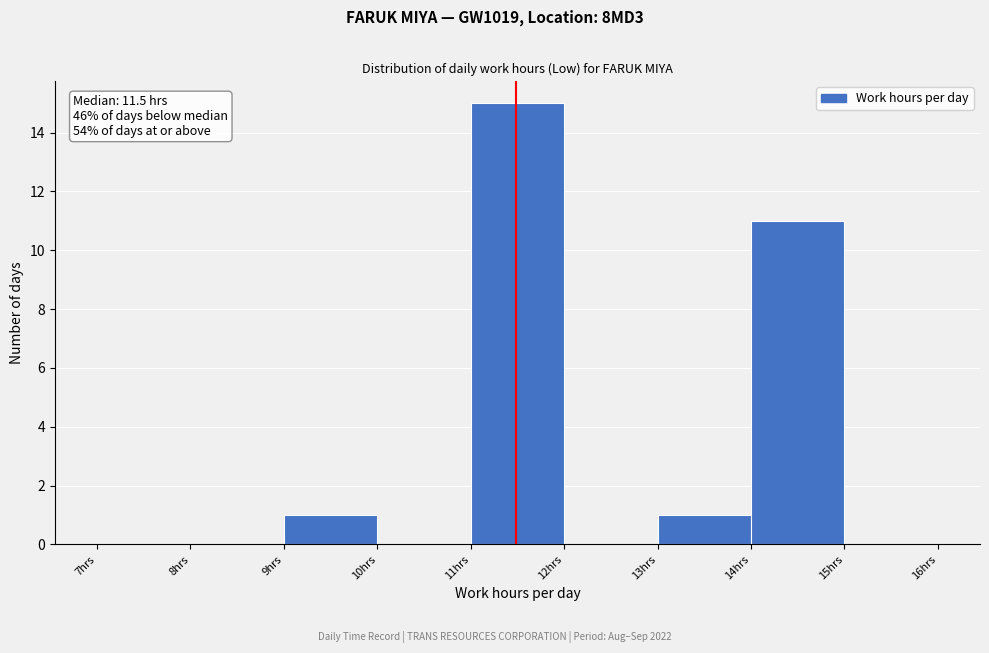

Which range on the x-axis has the tallest bar?

11 to 12